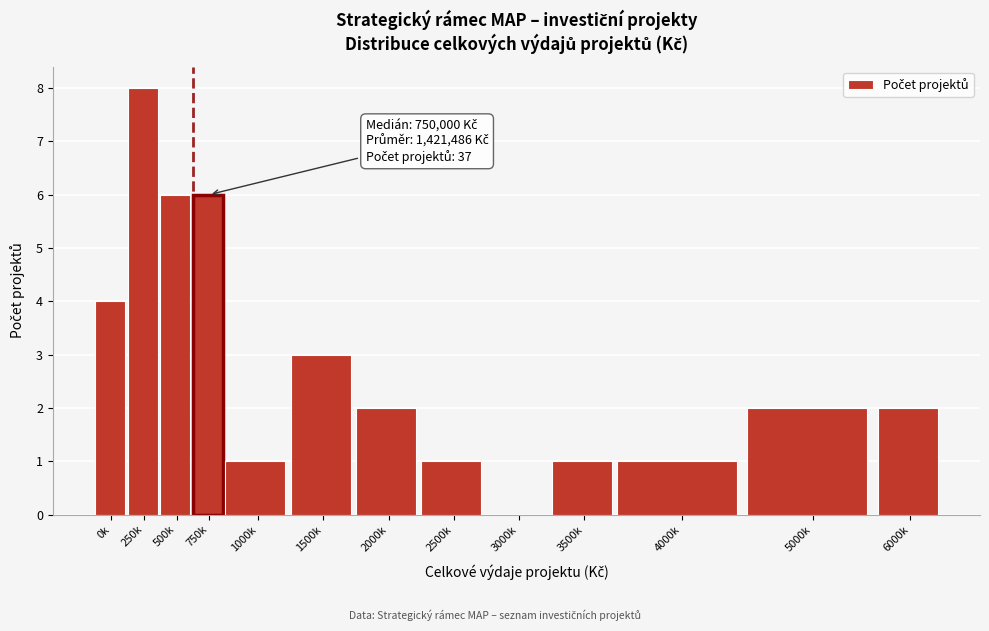

Reading right to left, list all the values displayed in this chart.

6000k=2	5000k=2	4000k=1	3500k=1	3000k=0	2500k=1	2000k=2	1500k=3	1000k=1	750k=6	500k=6	250k=8	0k=4